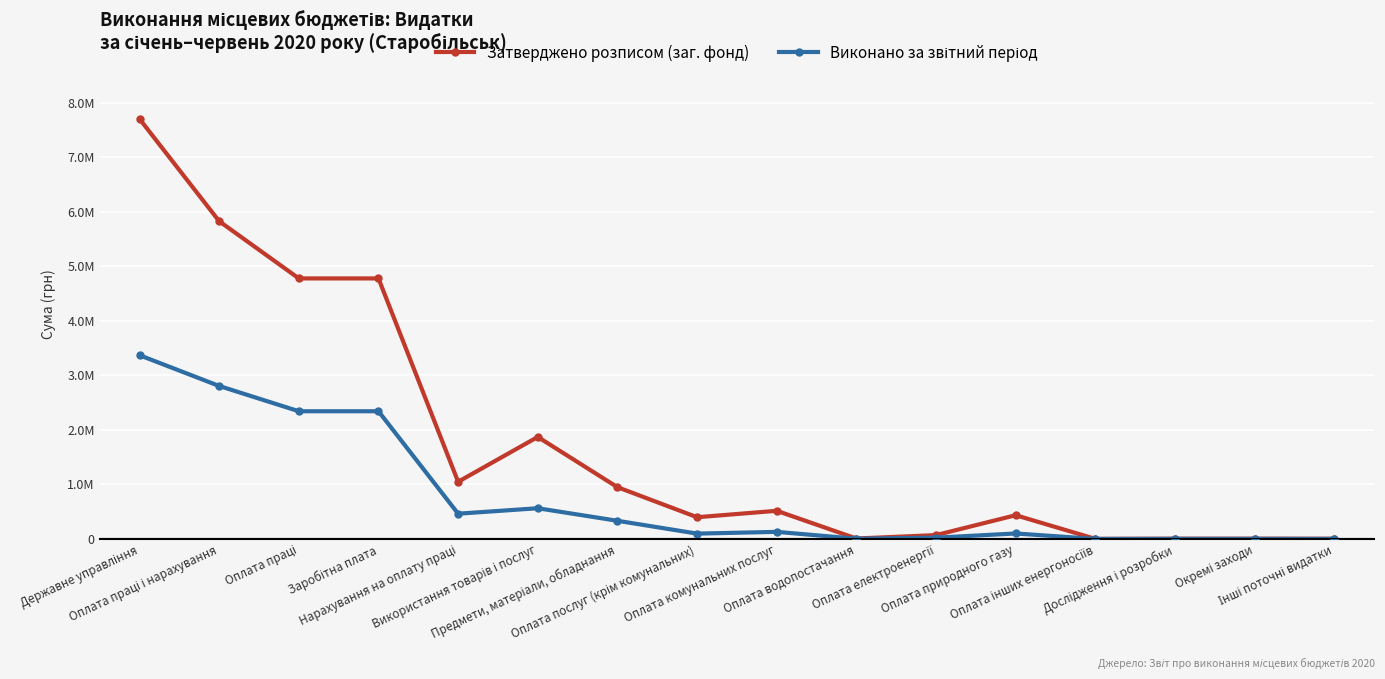

How many values in the Затверджено розписом (заг. фонд) series exceed 516600?

7